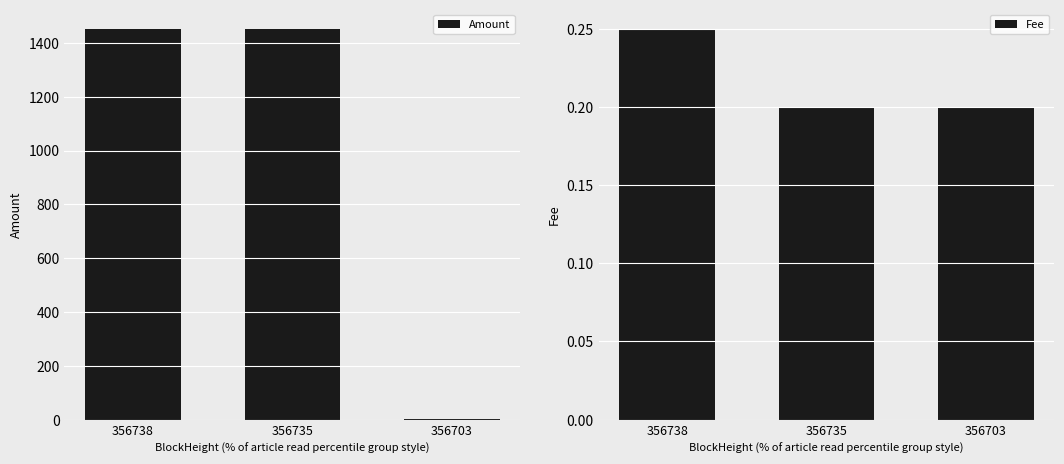

Reading left to right, what are all the values shown in this chart?

Amount: 1451.5	1450.8	2.0
Fee: 0.2	0.2	0.2